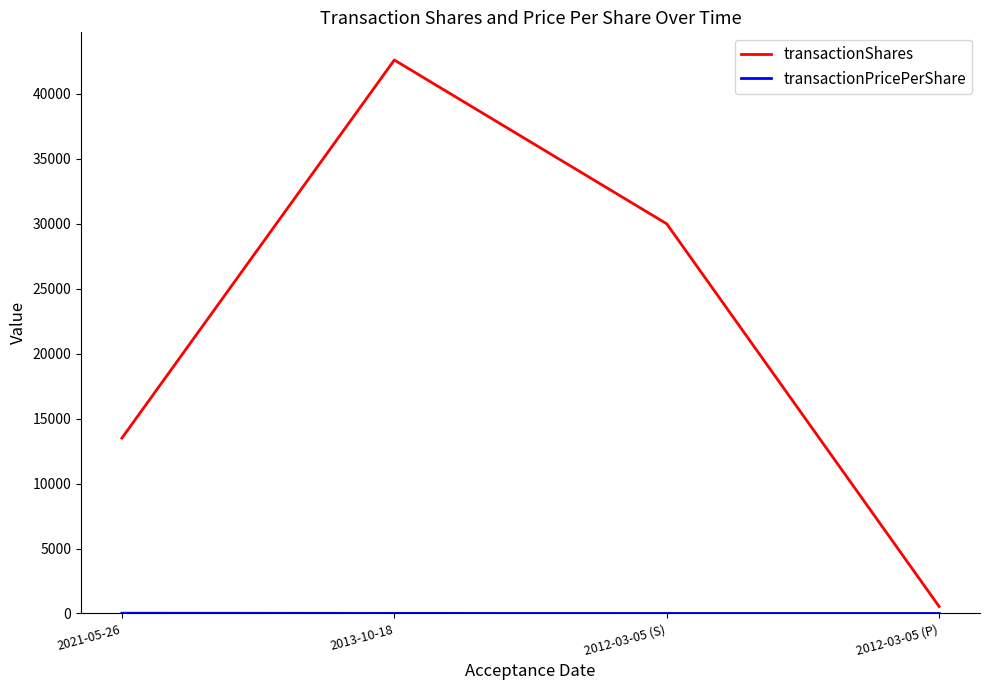

Rank the categories by transactionShares value from lowest to highest.

2012-03-05 (P), 2021-05-26, 2012-03-05 (S), 2013-10-18